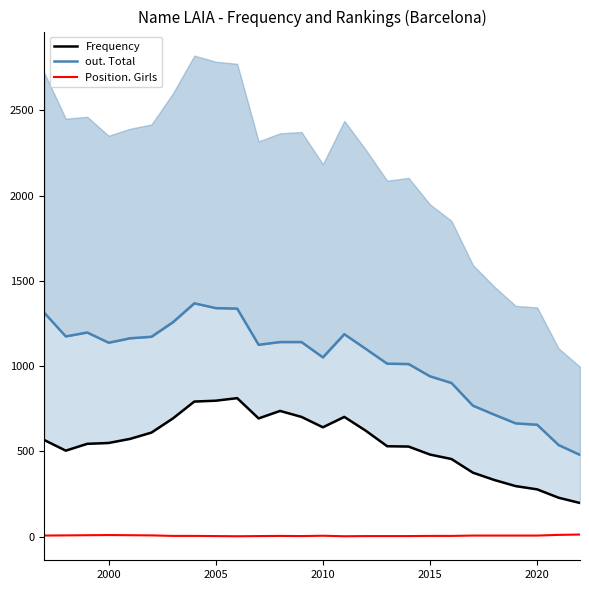

Is the value of Position. Girls at 19 greater than the value of Frequency at 15?

No